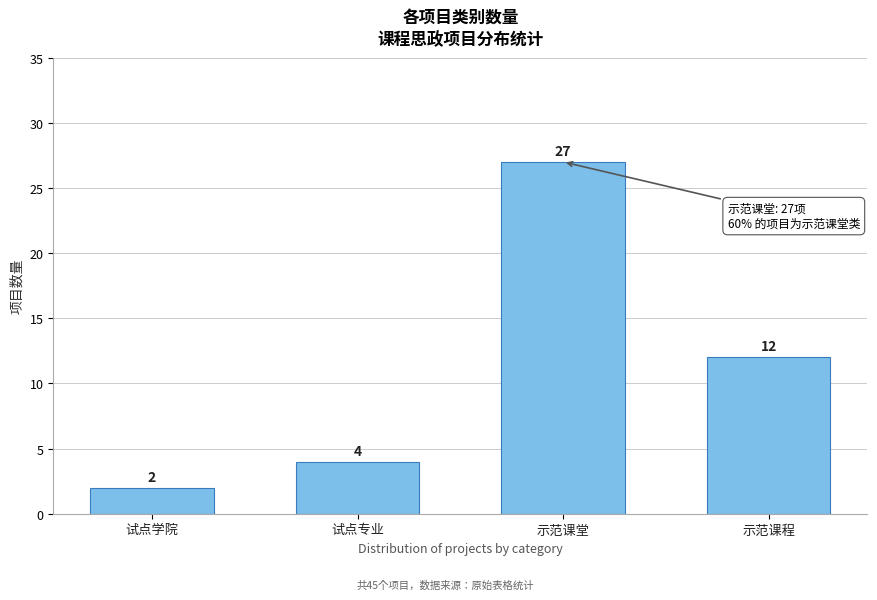

Reading right to left, what are all the values shown in this chart?

12	27	4	2